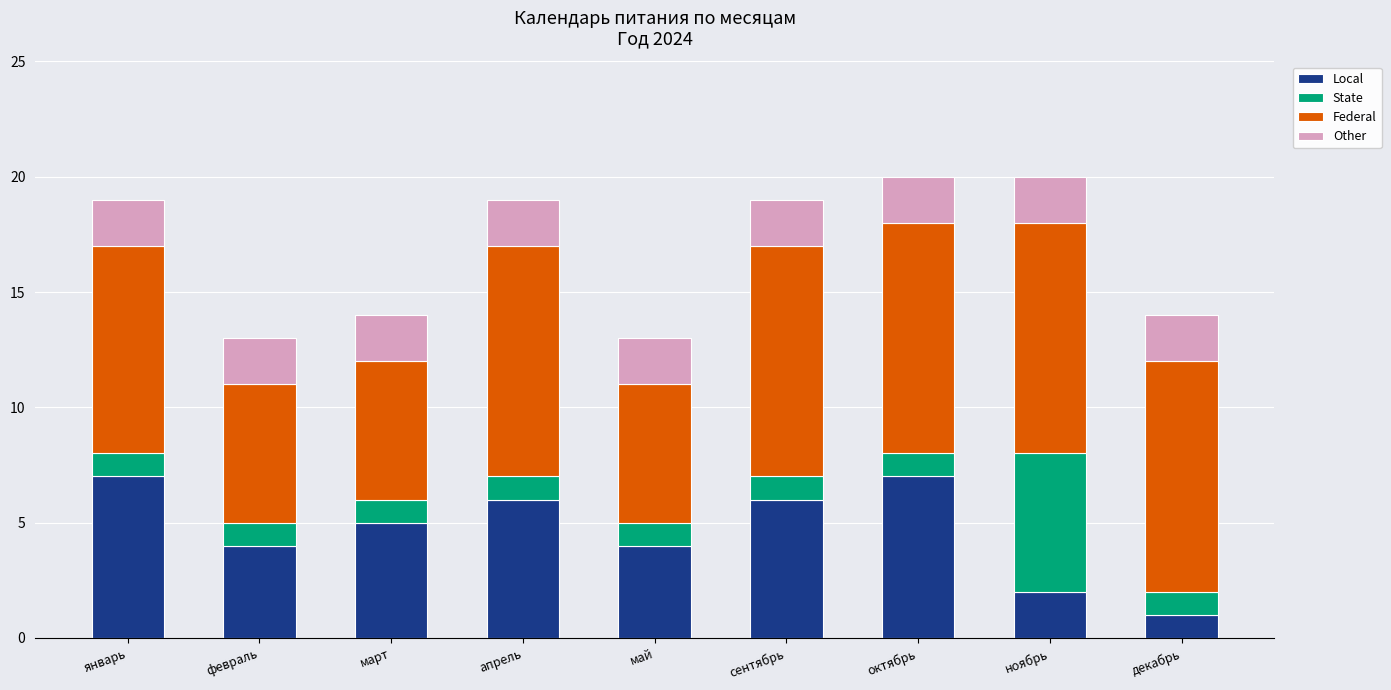

The value of Local at апрель is 6. True or false?

True